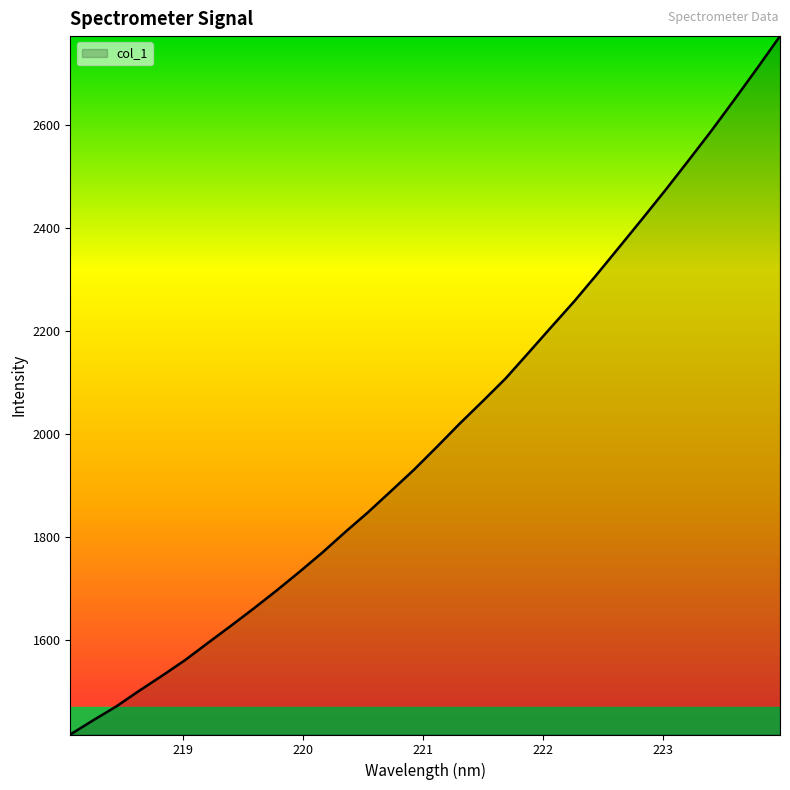

What is the smallest value displayed?

1415.7